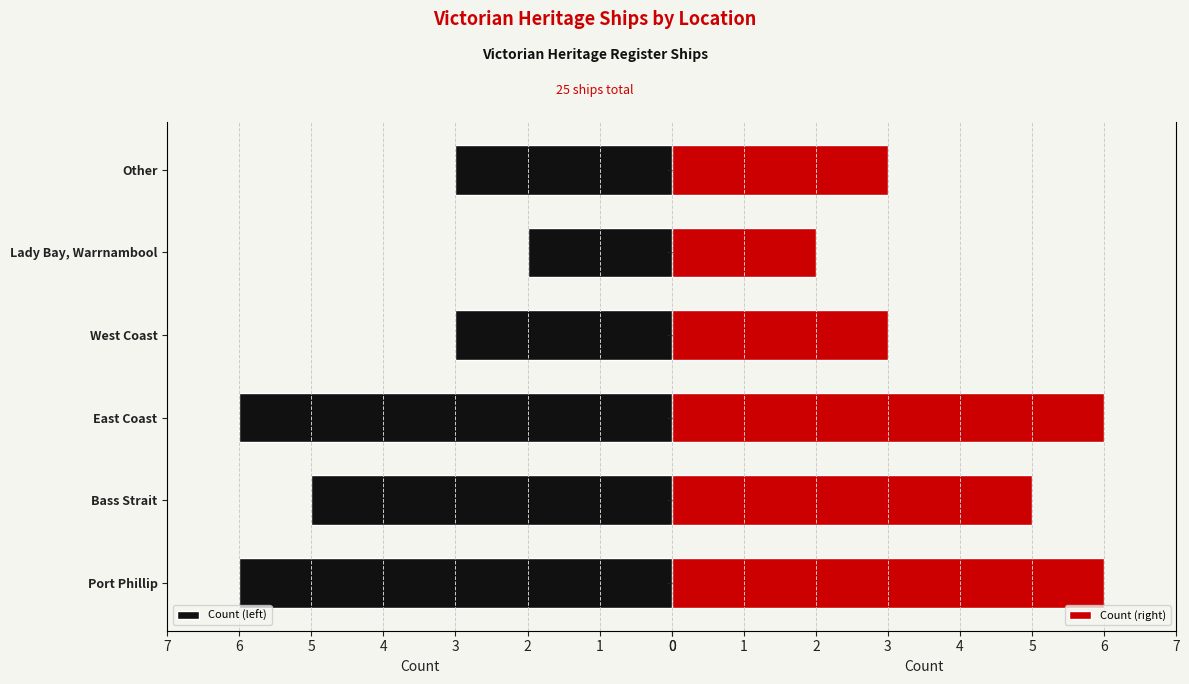

How many data points does each series have?

6